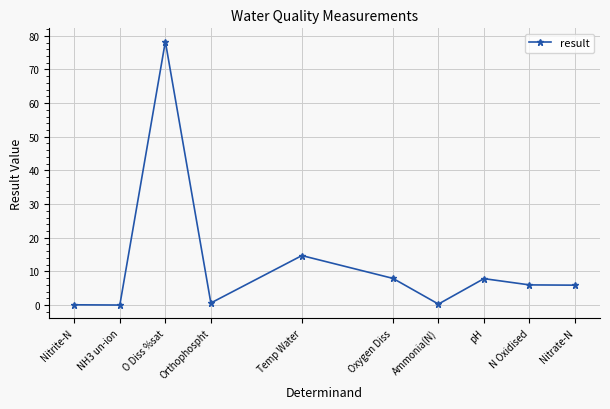

The value at Oxygen Diss is 7.9. True or false?

True